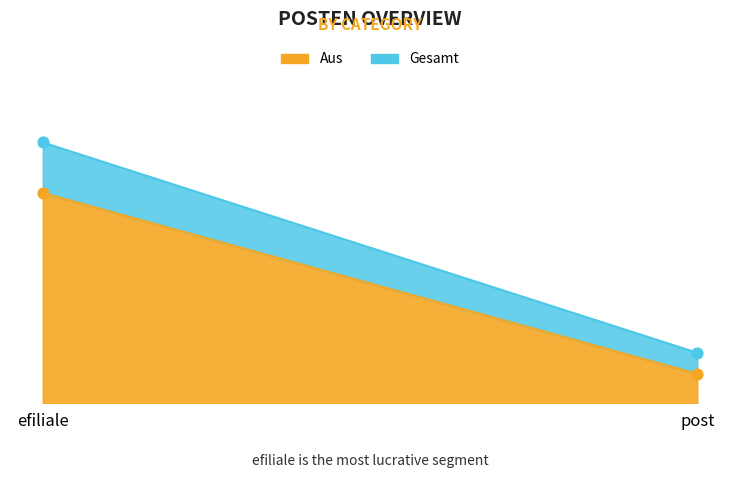

At how many categories does at least one series exceed 58?

1